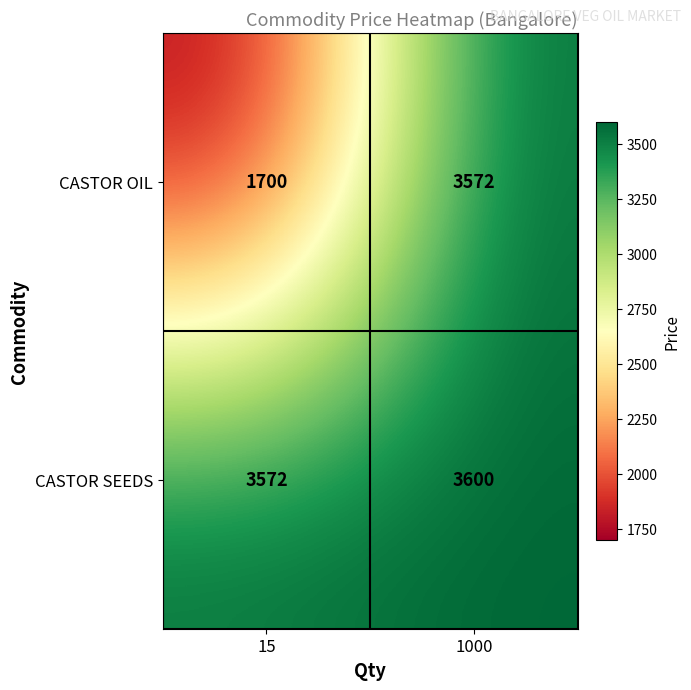

Reading left to right, list all the values displayed in this chart.

CASTOR OIL: 1700	3572
CASTOR SEEDS: 3572	3600